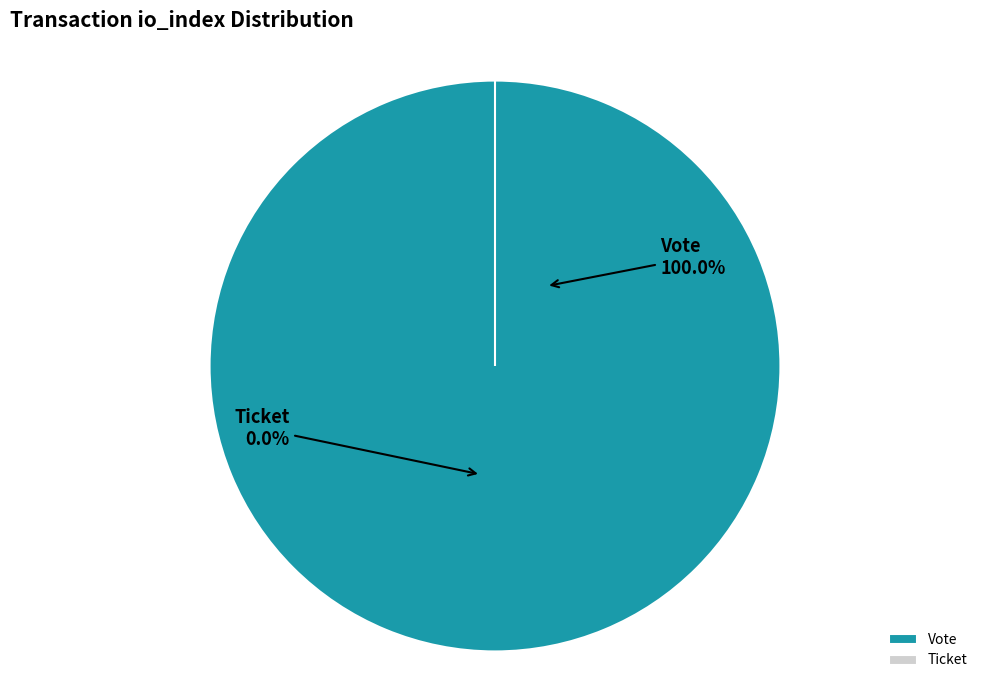

The Vote (io_index=1) slice represents 85% of the pie. True or false?

False